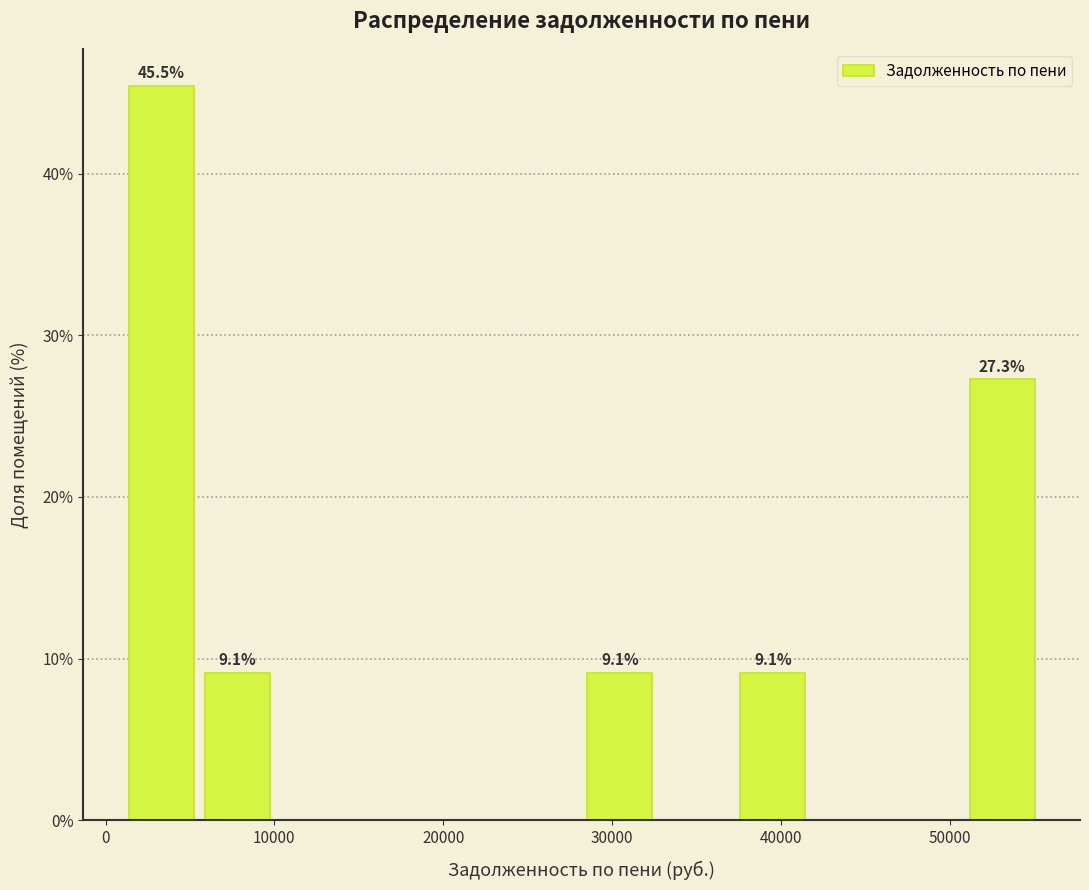

Over which range of the x-axis is the bar tallest?

1000 to 6000